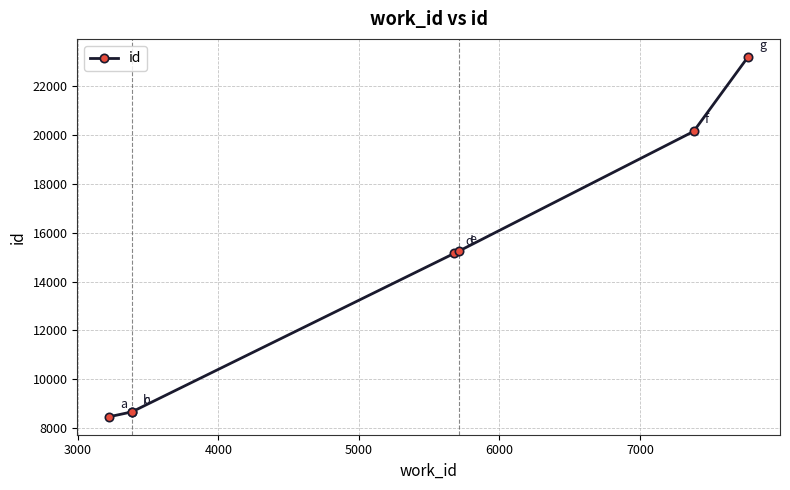

Does the chart have visible grid lines?

Yes